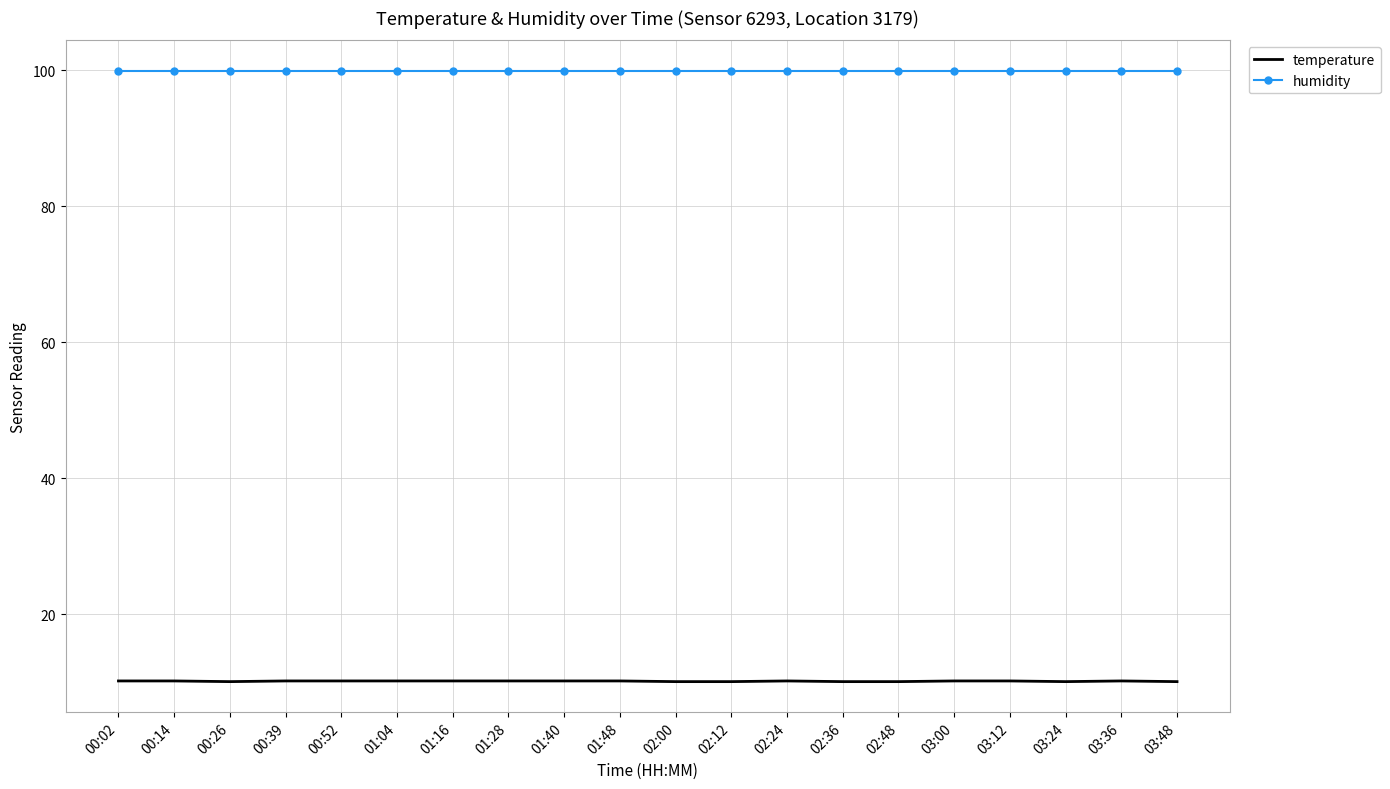

What is the difference between the highest and lowest values at 01:28?

89.7